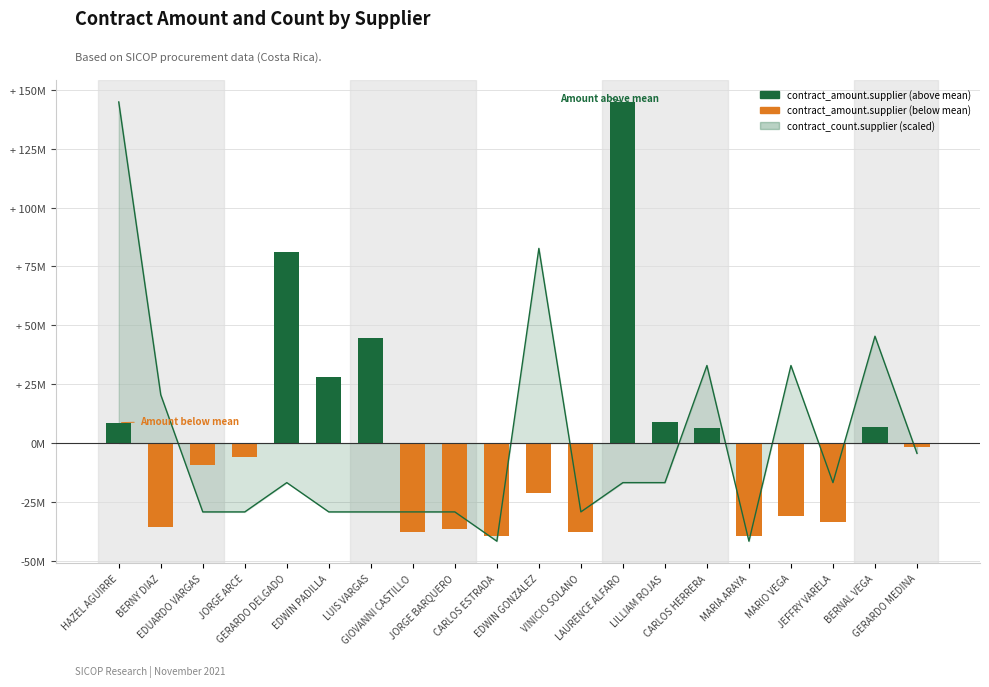

How many values are below -5?

11